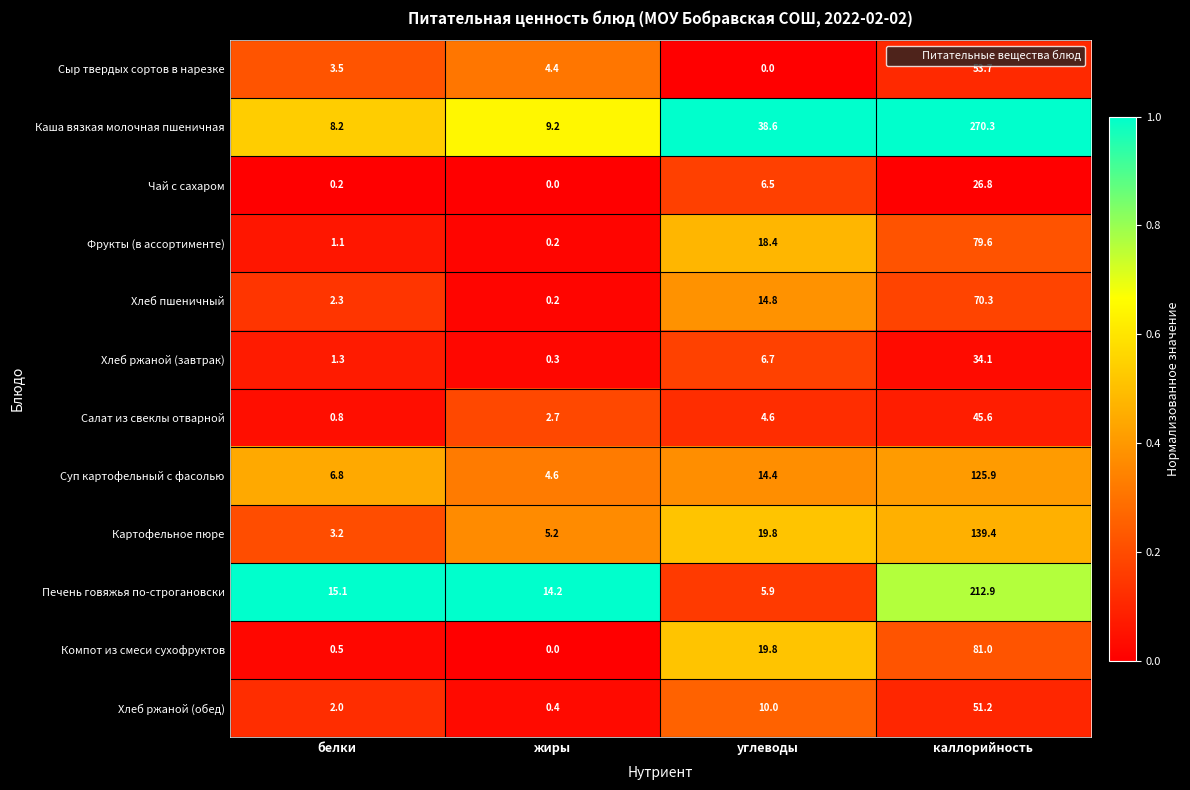

What is the difference between the maximum and minimum values in the Сыр твердых сортов в нарезке series?

53.7